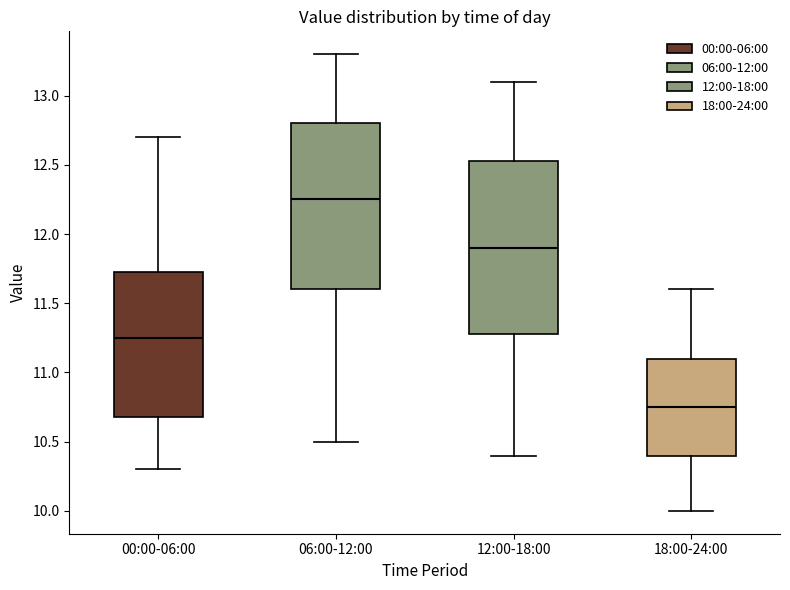

Where does the upper whisker of the box for 00:00-06:00 end on the y-axis? The values are not printed on the chart, so give them approximately, as read against the axis.

12.70